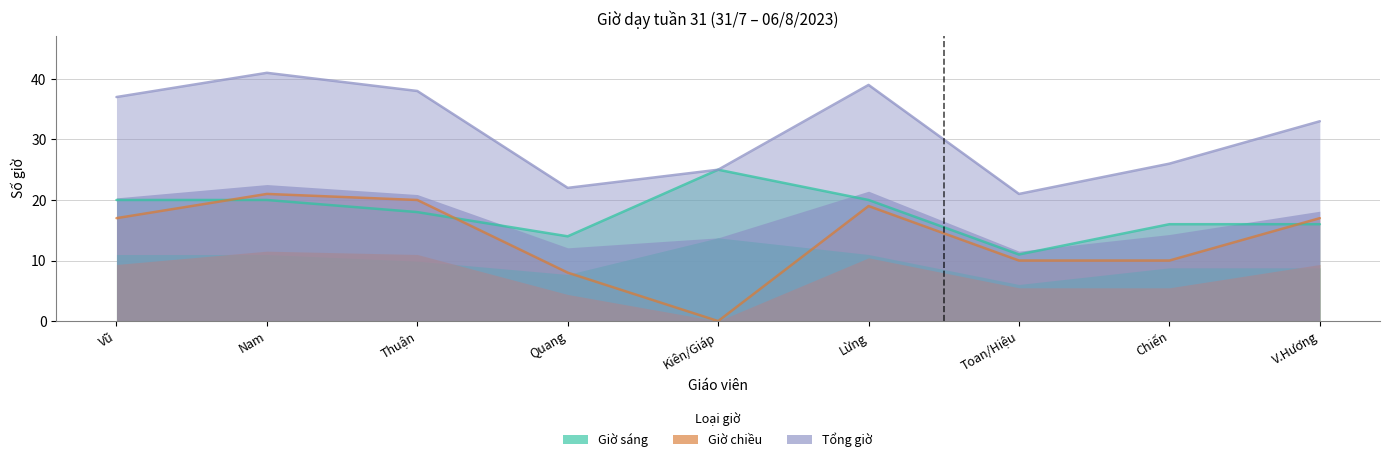

Where does the Tổng giờ series first go above 33?

Vũ